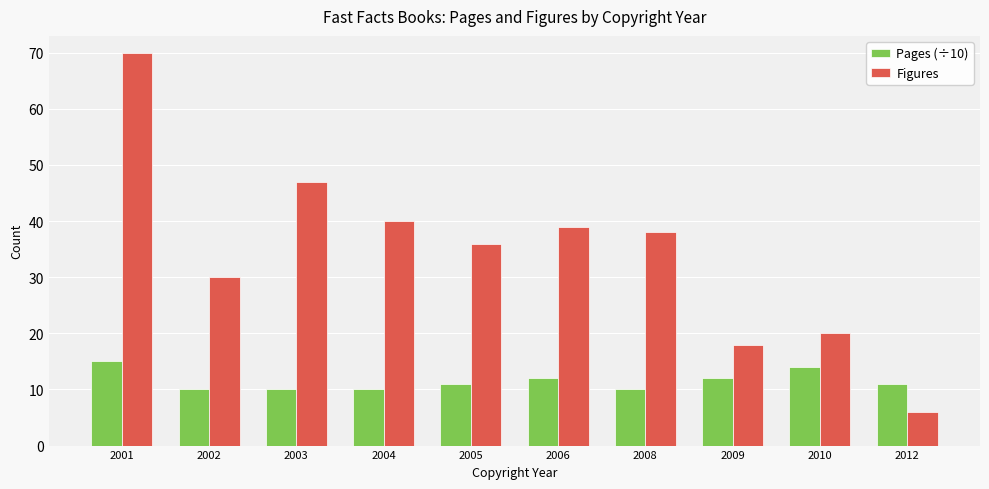

True or false: Pages (÷10) has a value of 15 at 2001.

True